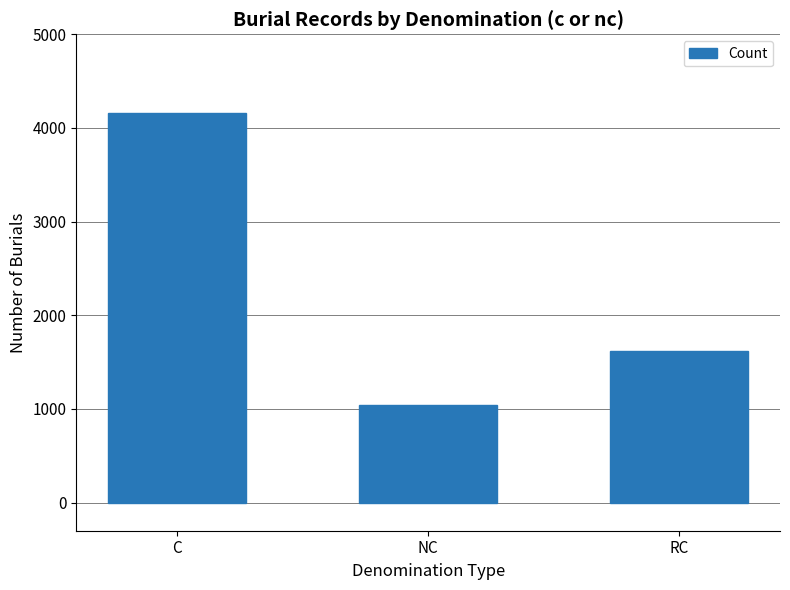

The chart shows a value of 1040 at NC. True or false?

True